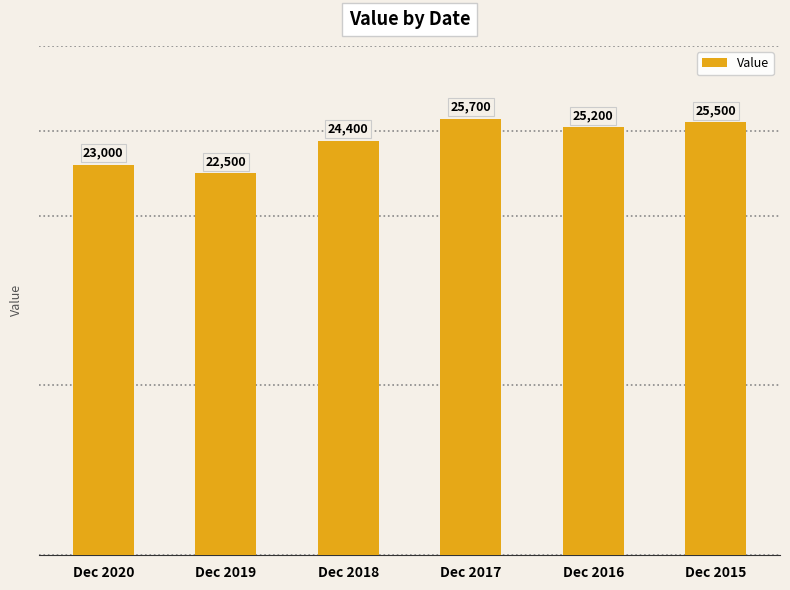

Read the value at Dec 2017, to the nearest 10.

25700